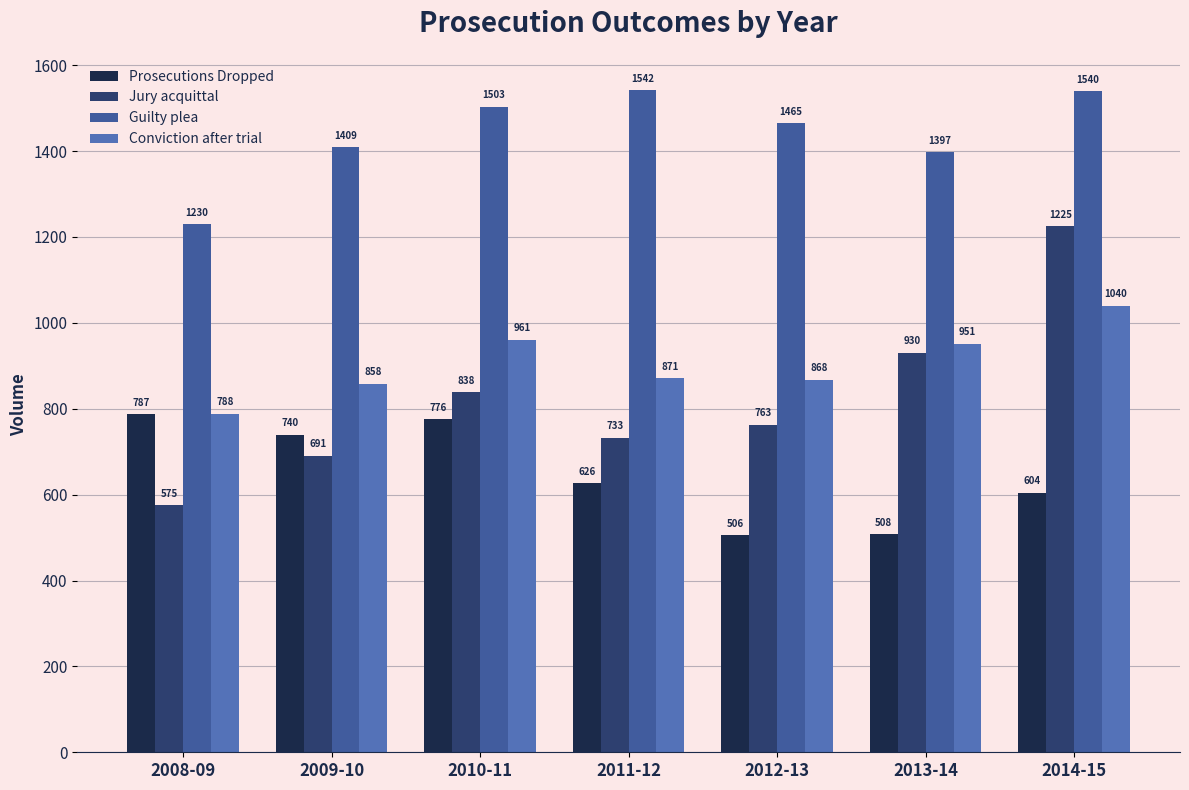

At which category is the sum across all series the highest?

2014-15